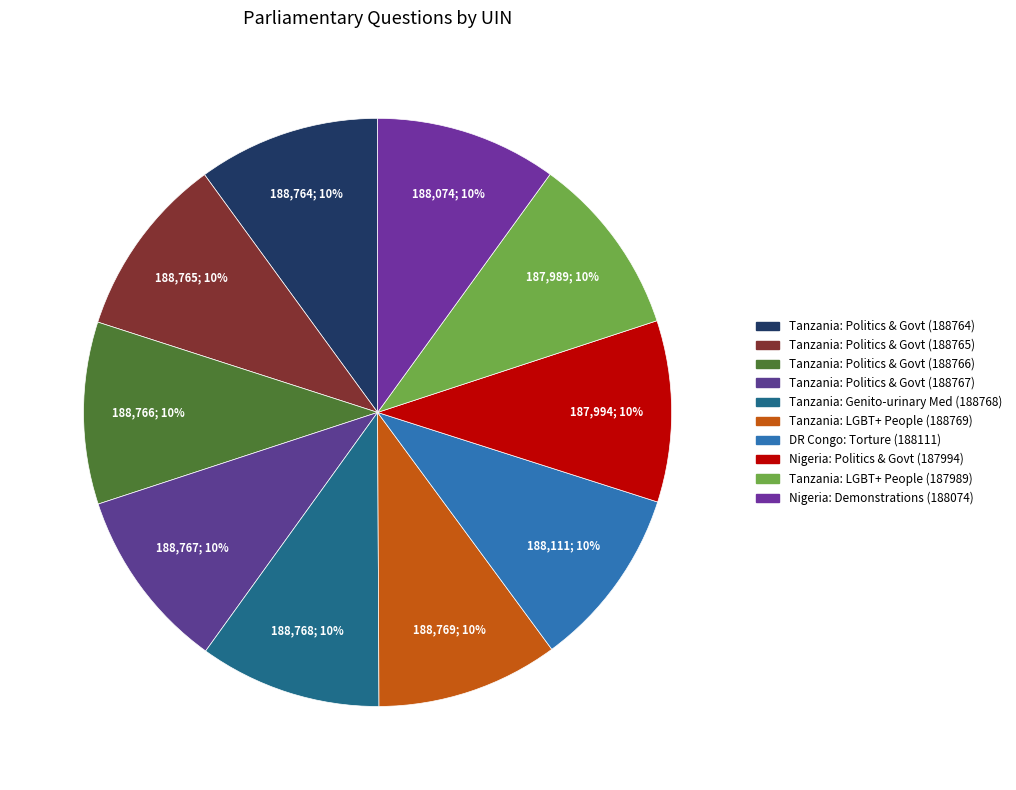

Rank the categories by value from highest to lowest.

Tanzania: LGBT+ People (188769), Tanzania: Genito-urinary Medicine (188768), Tanzania: Politics and Government (188767), Tanzania: Politics and Government (188766), Tanzania: Politics and Government (188765), Tanzania: Politics and Government (188764), Democratic Republic of Congo: Torture (188111), Nigeria: Demonstrations (188074), Nigeria: Politics and Government (187994), Tanzania: LGBT+ People (187989)